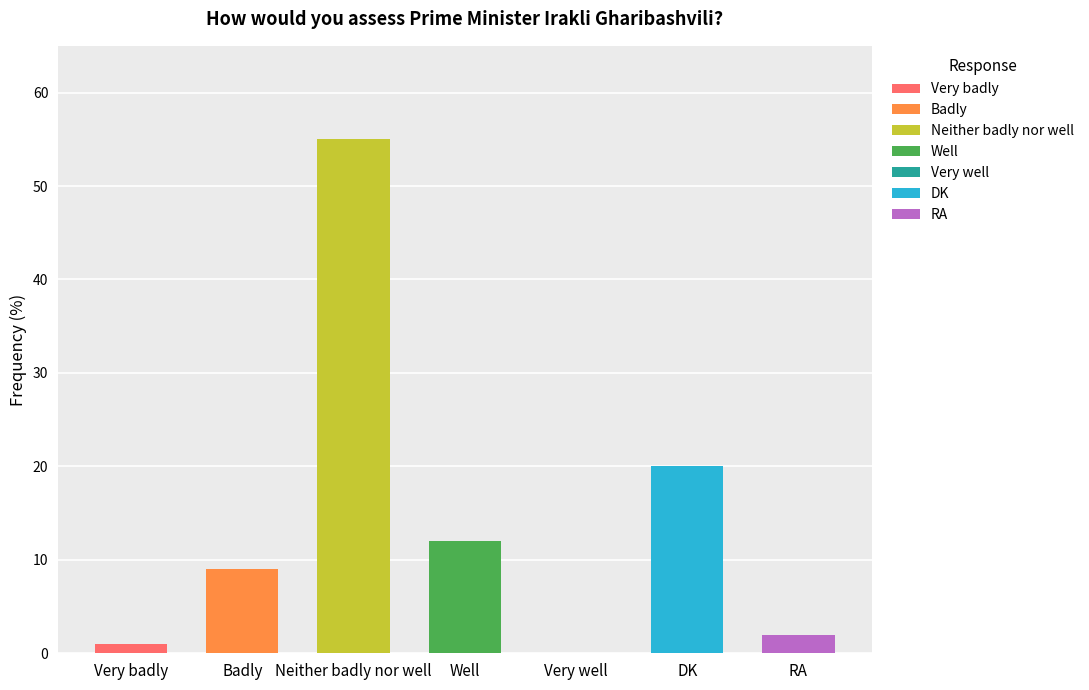

What is the change in value from Well to Very well?

-12